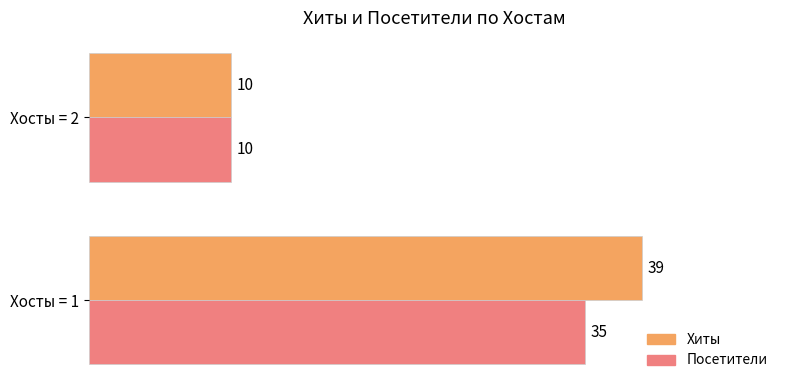

How many values in the Хиты series are below 39?

1